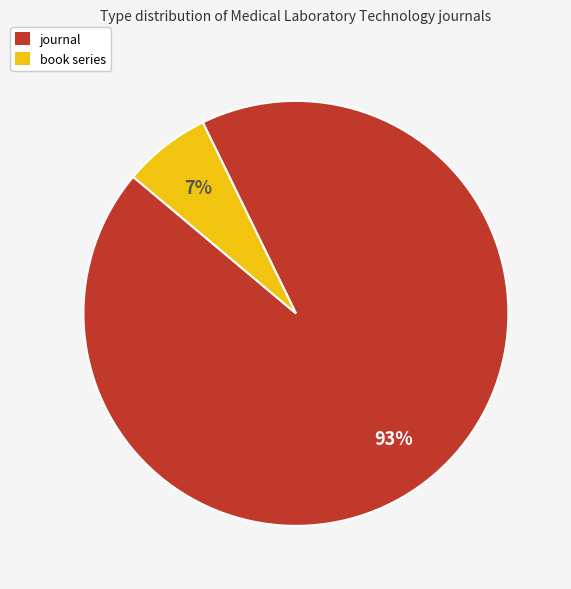

Count the number of slices in the pie.

2